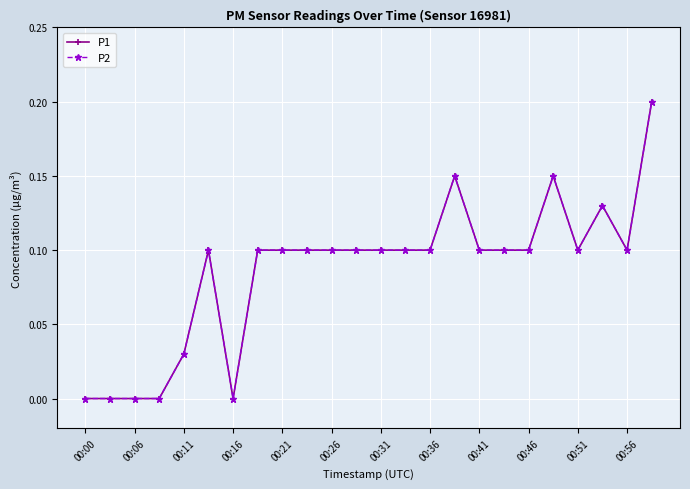

How many positive values does the P2 series have?

19